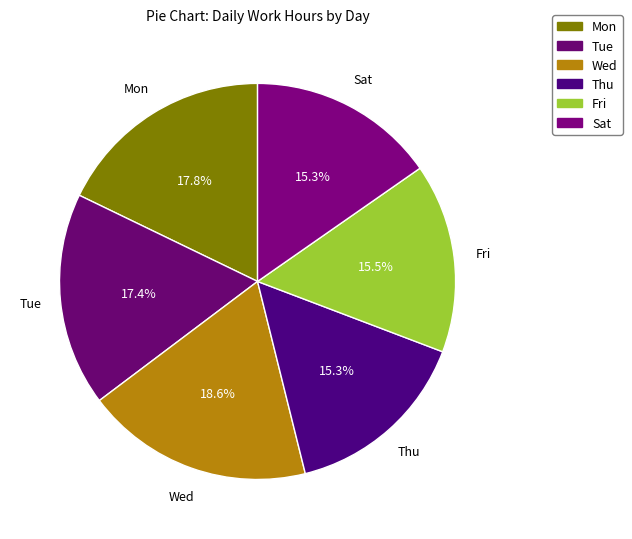

The Mon slice represents 18% of the pie. True or false?

True